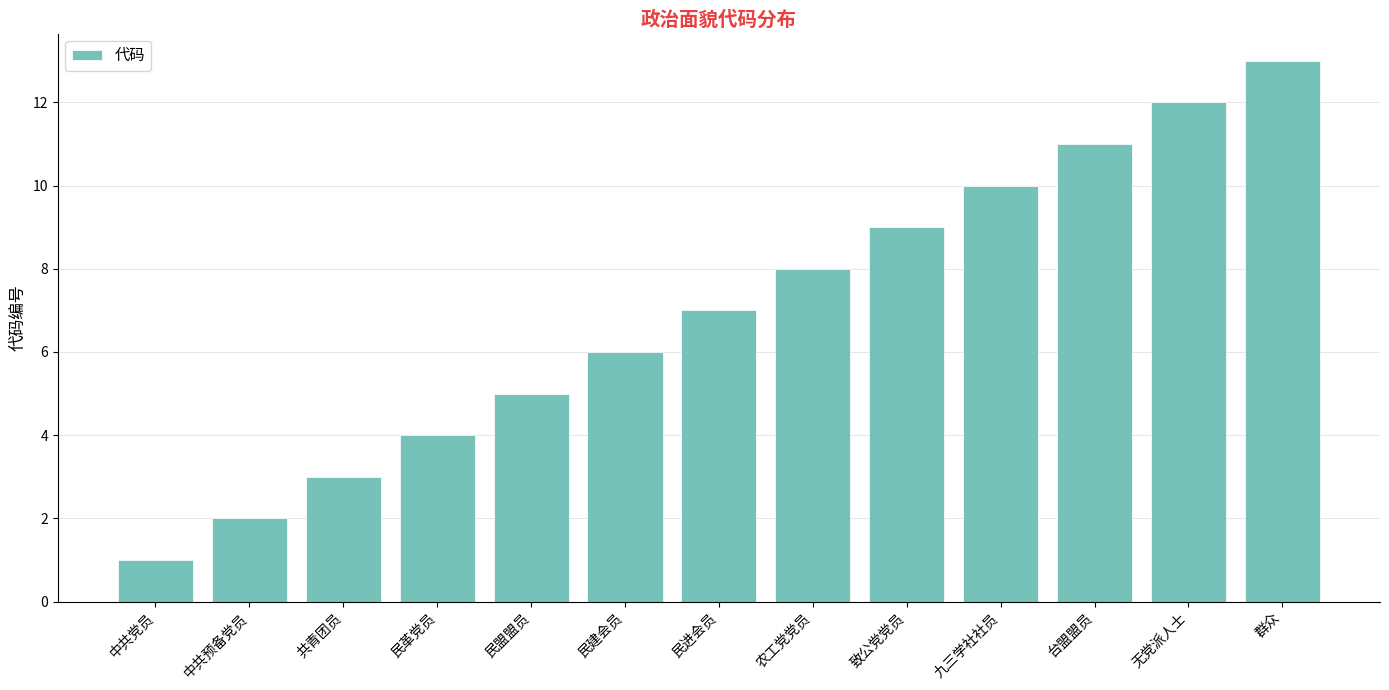

The chart shows a value of 15 at 九三学社社员. True or false?

False